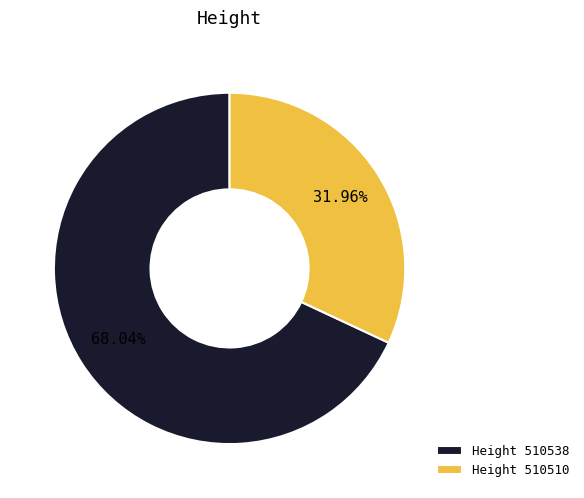

Is Height 510510 the majority of the pie?

No